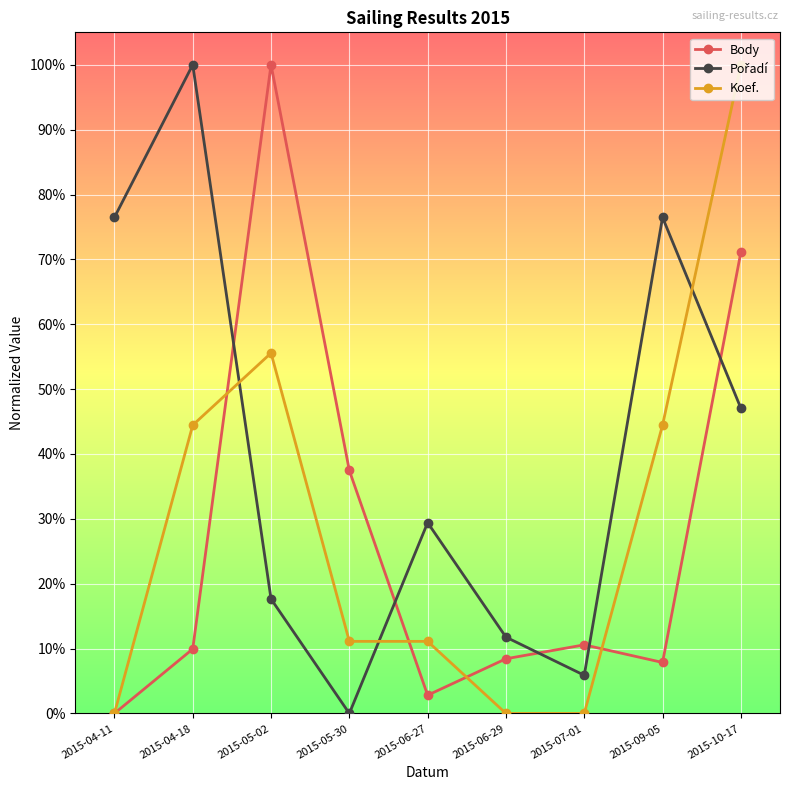

Is this an area chart (filled region under the line)?

No